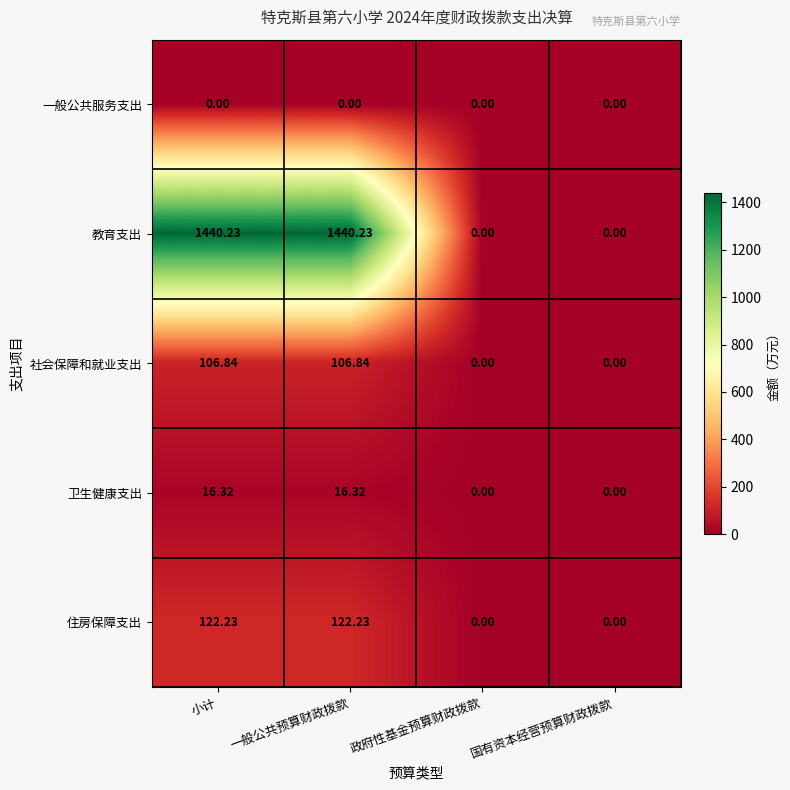

Is the value of 教育支出 at 一般公共预算财政拨款 greater than the value of 社会保障和就业支出 at 小计?

Yes